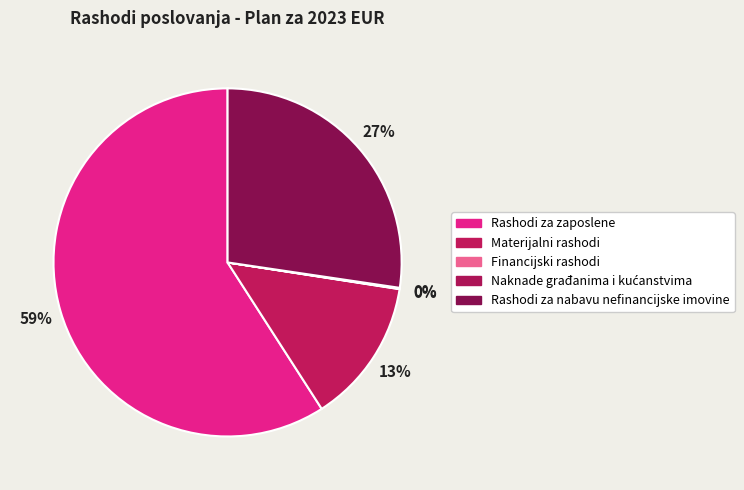

What percentage is the Materijalni rashodi slice, to the nearest percent?

13%